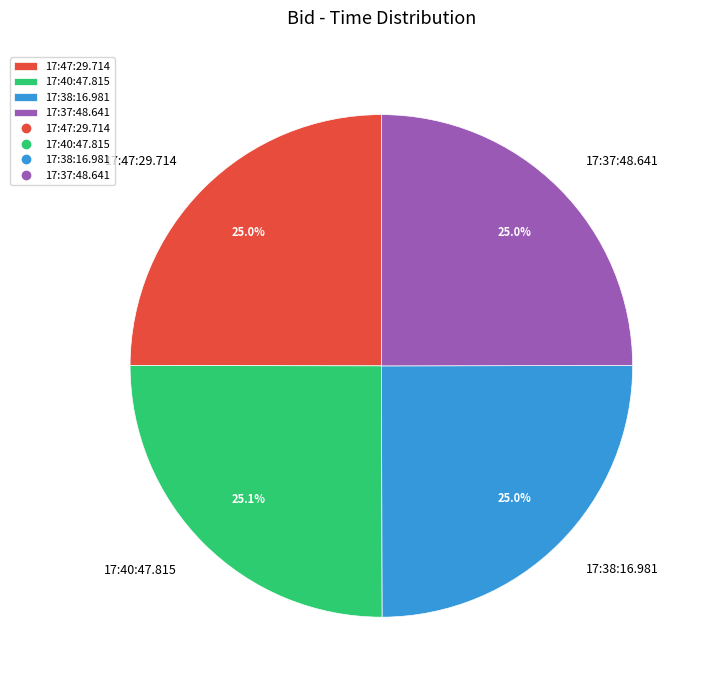

The 17:37:48.641 slice represents 39% of the pie. True or false?

False